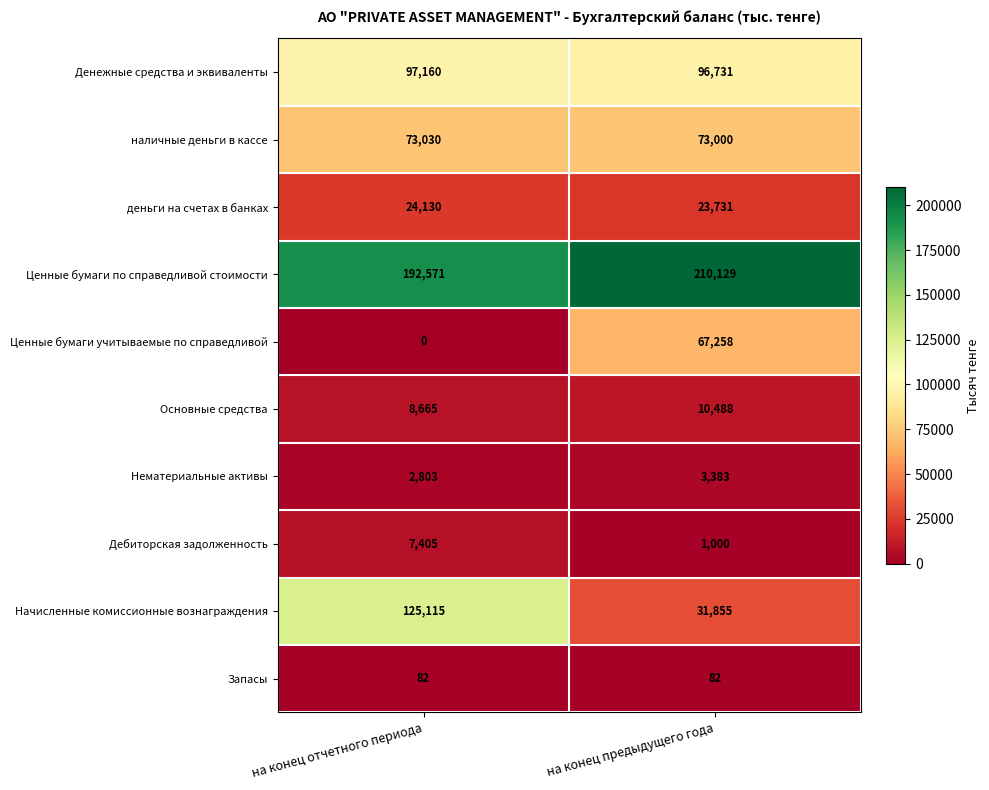

Rank the series by their maximum value, from highest to lowest.

Ценные бумаги по справедливой стоимости, Начисленные комиссионные вознаграждения, Денежные средства и эквиваленты, наличные деньги в кассе, Ценные бумаги учитываемые по справедливой, деньги на счетах в банках, Основные средства, Дебиторская задолженность, Нематериальные активы, Запасы